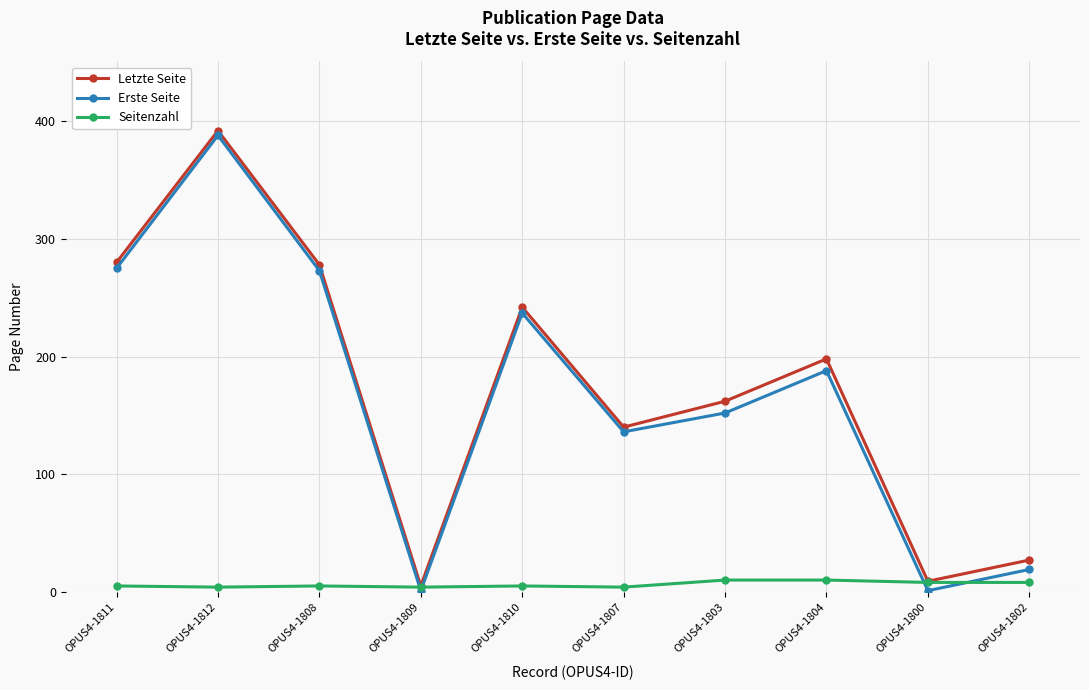

The Erste Seite series shows 273 at OPUS4-1808. True or false?

True